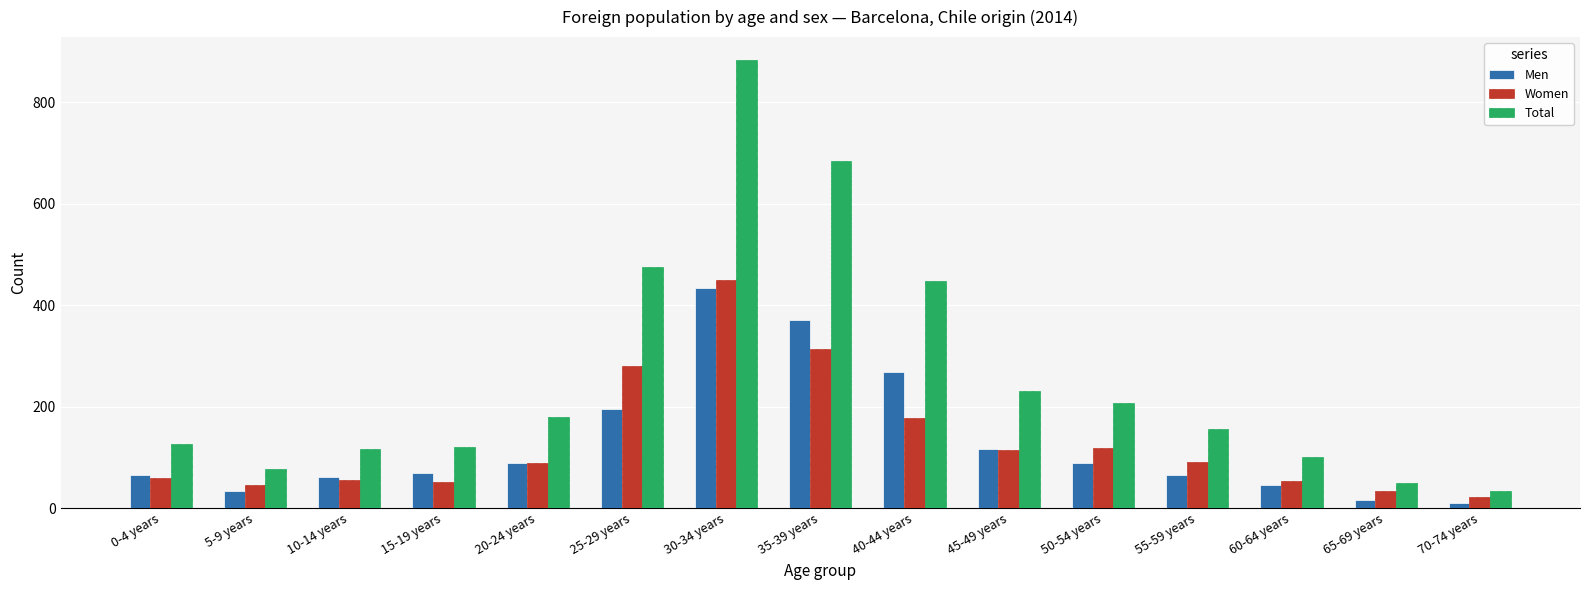

What value does the Women series have at 70-74 years?

23